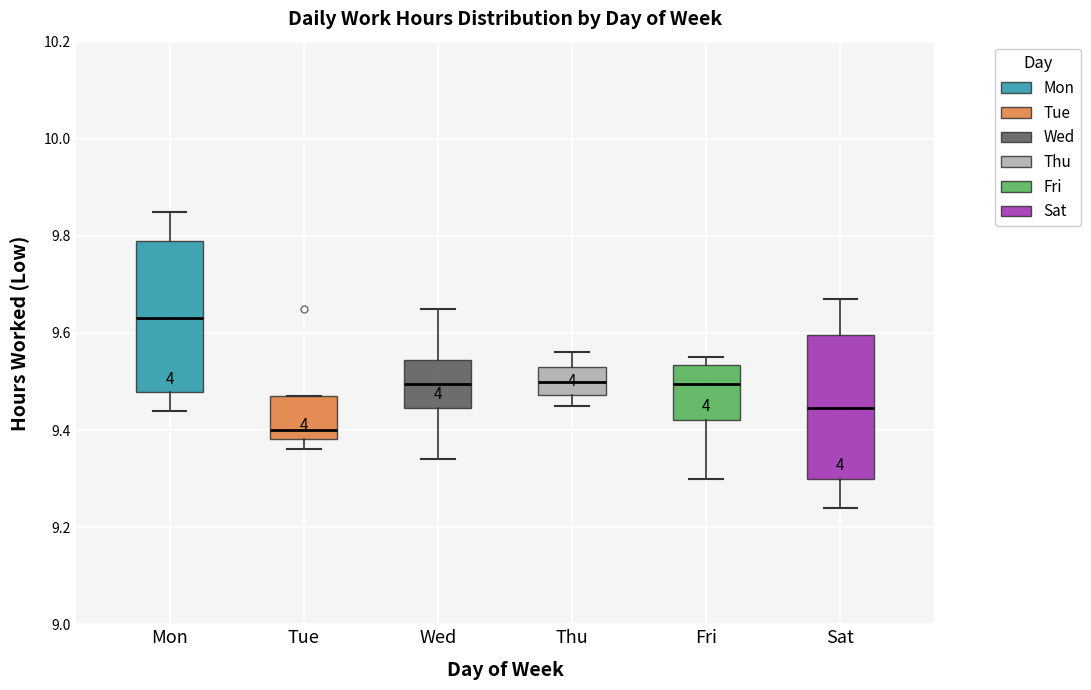

Reading left to right, read every box against the y-axis: the position of its median line, the range the box covers, and the ends of its whiskers. The values are not printed on the chart, so give them approximately, as read against the axis.

Mon: median 9.64, box 9.48 to 9.80, whiskers 9.44 to 9.86
Tue: median 9.40, box 9.38 to 9.48, whiskers 9.36 to 9.48
Wed: median 9.50, box 9.44 to 9.54, whiskers 9.34 to 9.66
Thu: median 9.50, box 9.48 to 9.54, whiskers 9.46 to 9.56
Fri: median 9.50, box 9.42 to 9.54, whiskers 9.30 to 9.56
Sat: median 9.44, box 9.30 to 9.60, whiskers 9.24 to 9.68